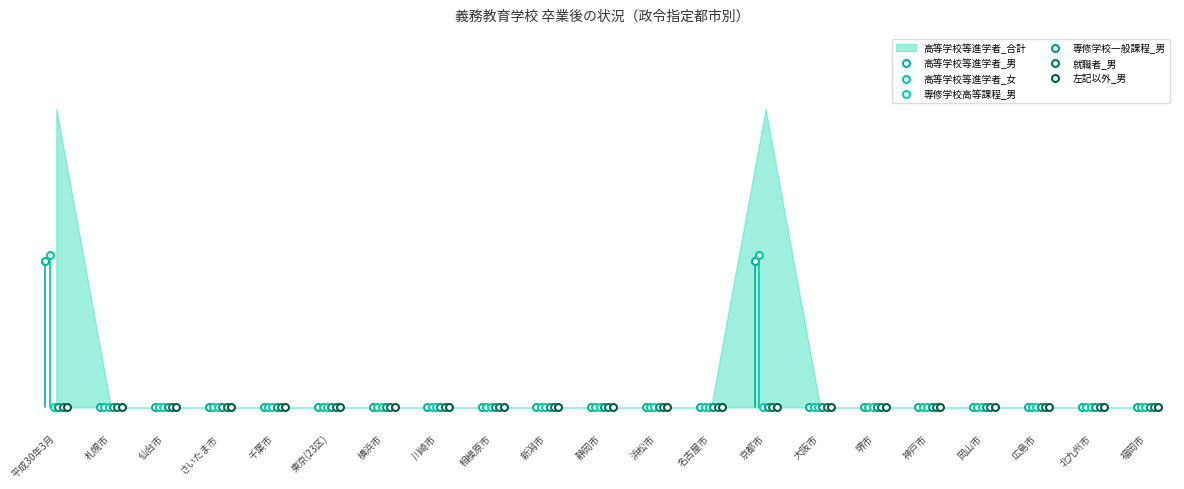

Reading right to left, list all the values displayed in this chart.

高等学校等進学者_男: 0	0	0	0	0	0	0	47	0	0	0	0	0	0	0	0	0	0	0	0	47
高等学校等進学者_女: 0	0	0	0	0	0	0	49	0	0	0	0	0	0	0	0	0	0	0	0	49
専修学校高等課程_男: 0	0	0	0	0	0	0	0	0	0	0	0	0	0	0	0	0	0	0	0	0
専修学校一般課程_男: 0	0	0	0	0	0	0	0	0	0	0	0	0	0	0	0	0	0	0	0	0
就職者_男: 0	0	0	0	0	0	0	0	0	0	0	0	0	0	0	0	0	0	0	0	0
左記以外_男: 0	0	0	0	0	0	0	0	0	0	0	0	0	0	0	0	0	0	0	0	0